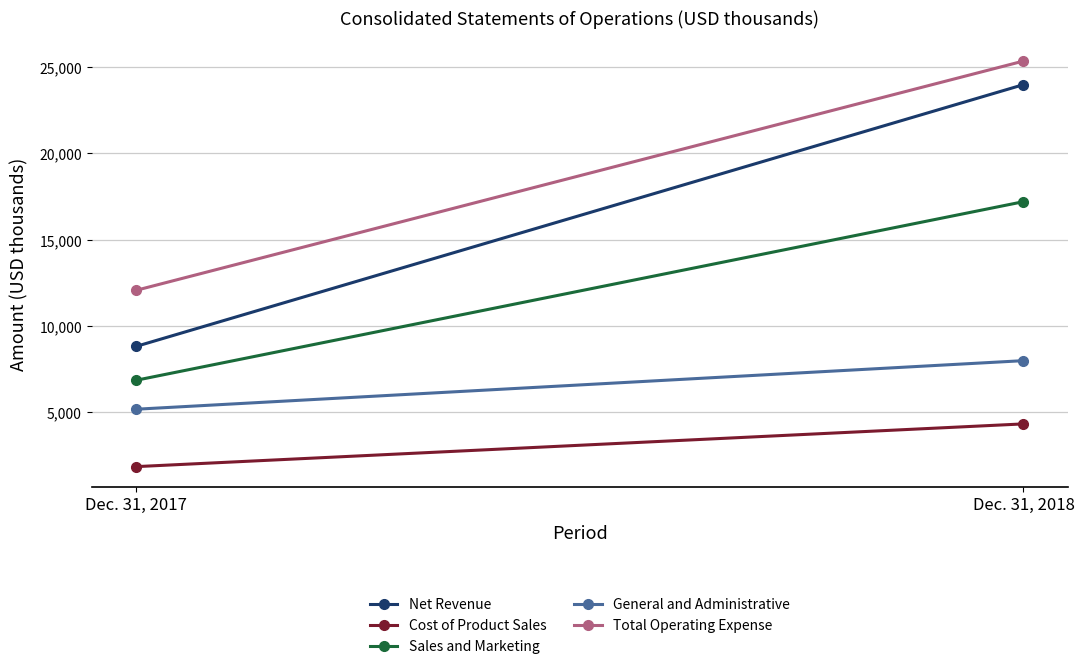

Reading left to right, what are all the values shown in this chart?

Net Revenue: Dec. 31, 2017=8816	Dec. 31, 2018=23990
Cost of Product Sales: Dec. 31, 2017=1848	Dec. 31, 2018=4325
Sales and Marketing: Dec. 31, 2017=6853	Dec. 31, 2018=17206
General and Administrative: Dec. 31, 2017=5175	Dec. 31, 2018=7991
Total Operating Expense: Dec. 31, 2017=12067	Dec. 31, 2018=25357